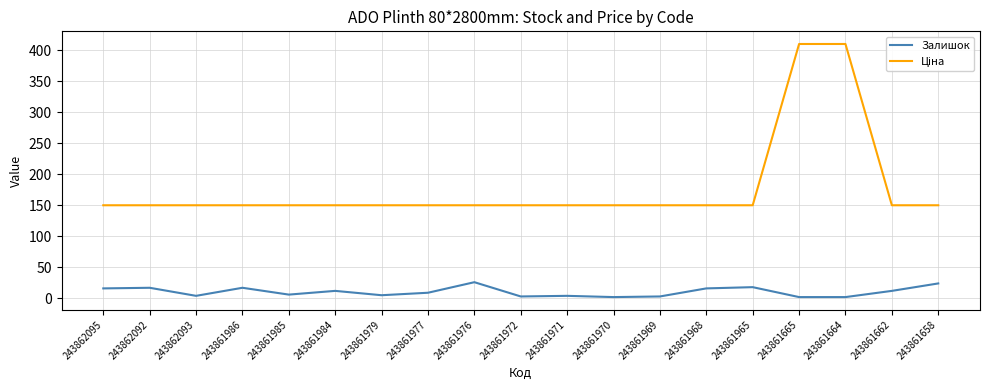

At how many categories does at least one series exceed 245?

2